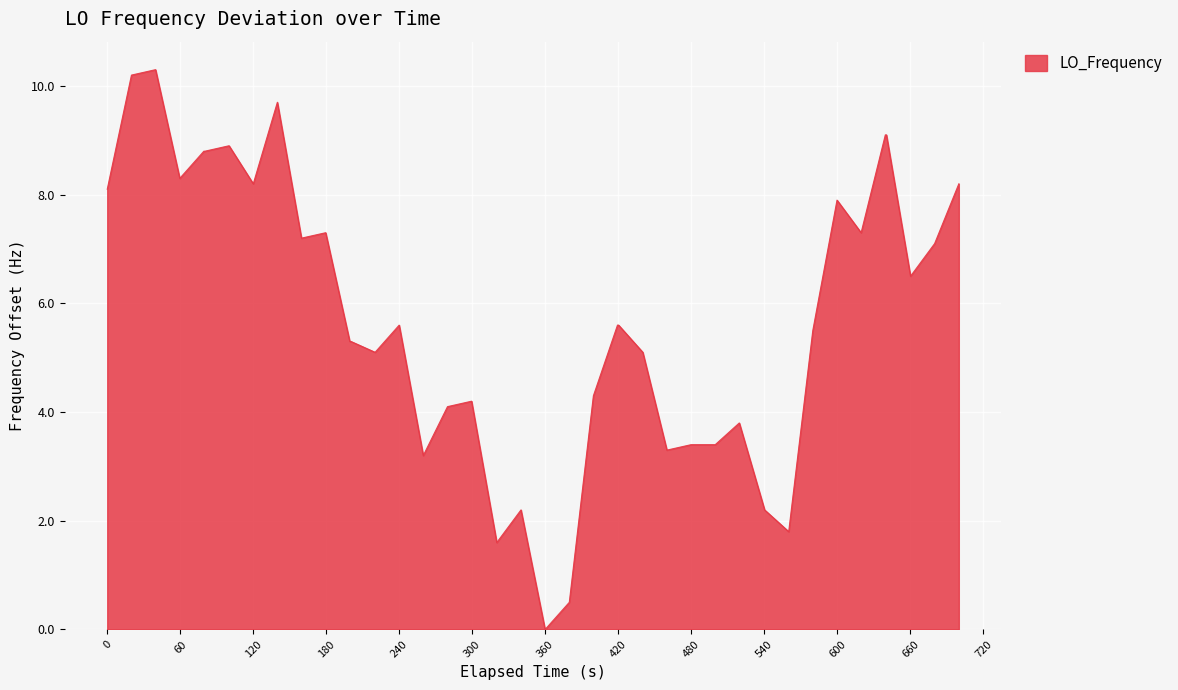

What is the maximum value shown in the chart?

10.3